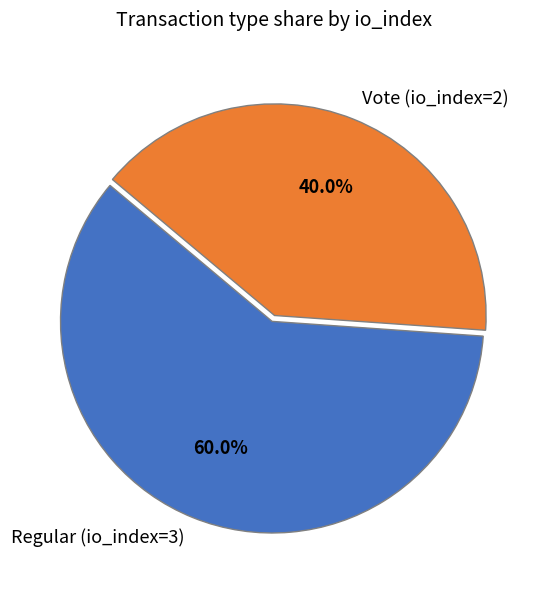

What percentage do Regular (io_index=3) and Vote (io_index=2) together represent?

100.0%